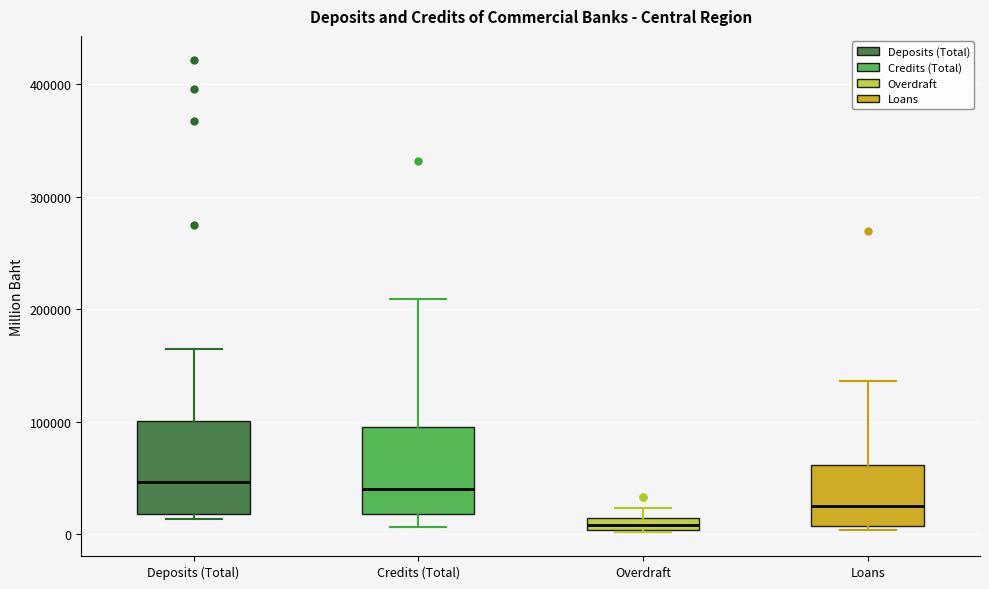

Where does the upper whisker of the box for Deposits (Total) end on the y-axis? The values are not printed on the chart, so give them approximately, as read against the axis.

160000